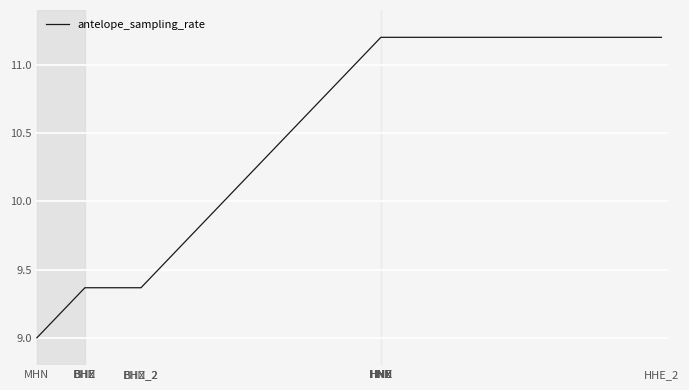

What is the difference between the second highest and minimum values?

2.2